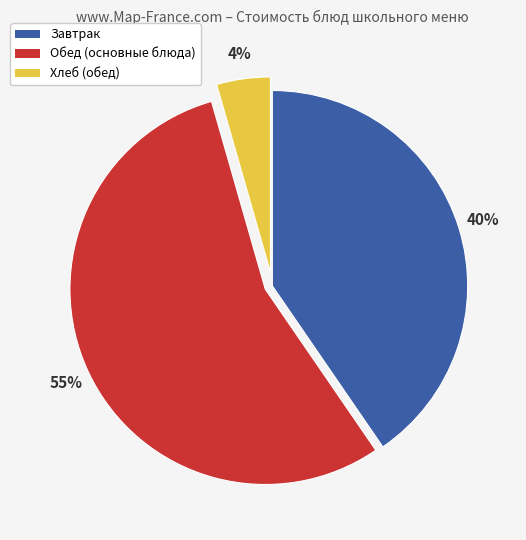

What percentage is the Хлеб (обед) slice, to the nearest percent?

4%